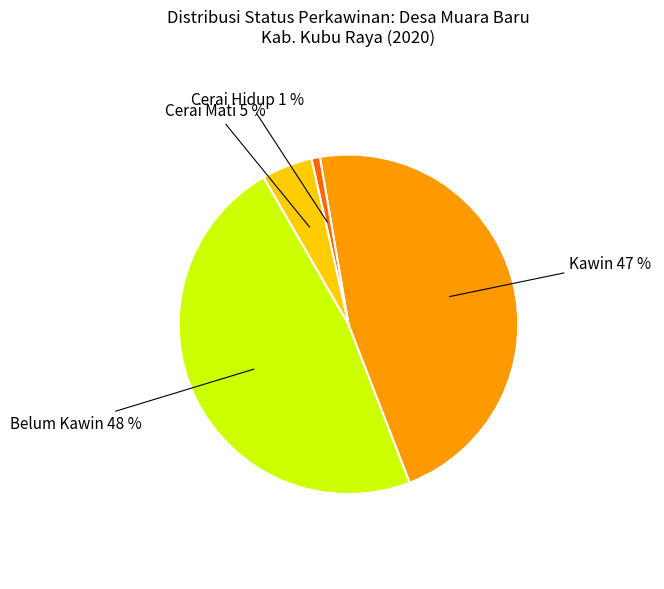

Is there any slice that represents more than half of the pie?

No